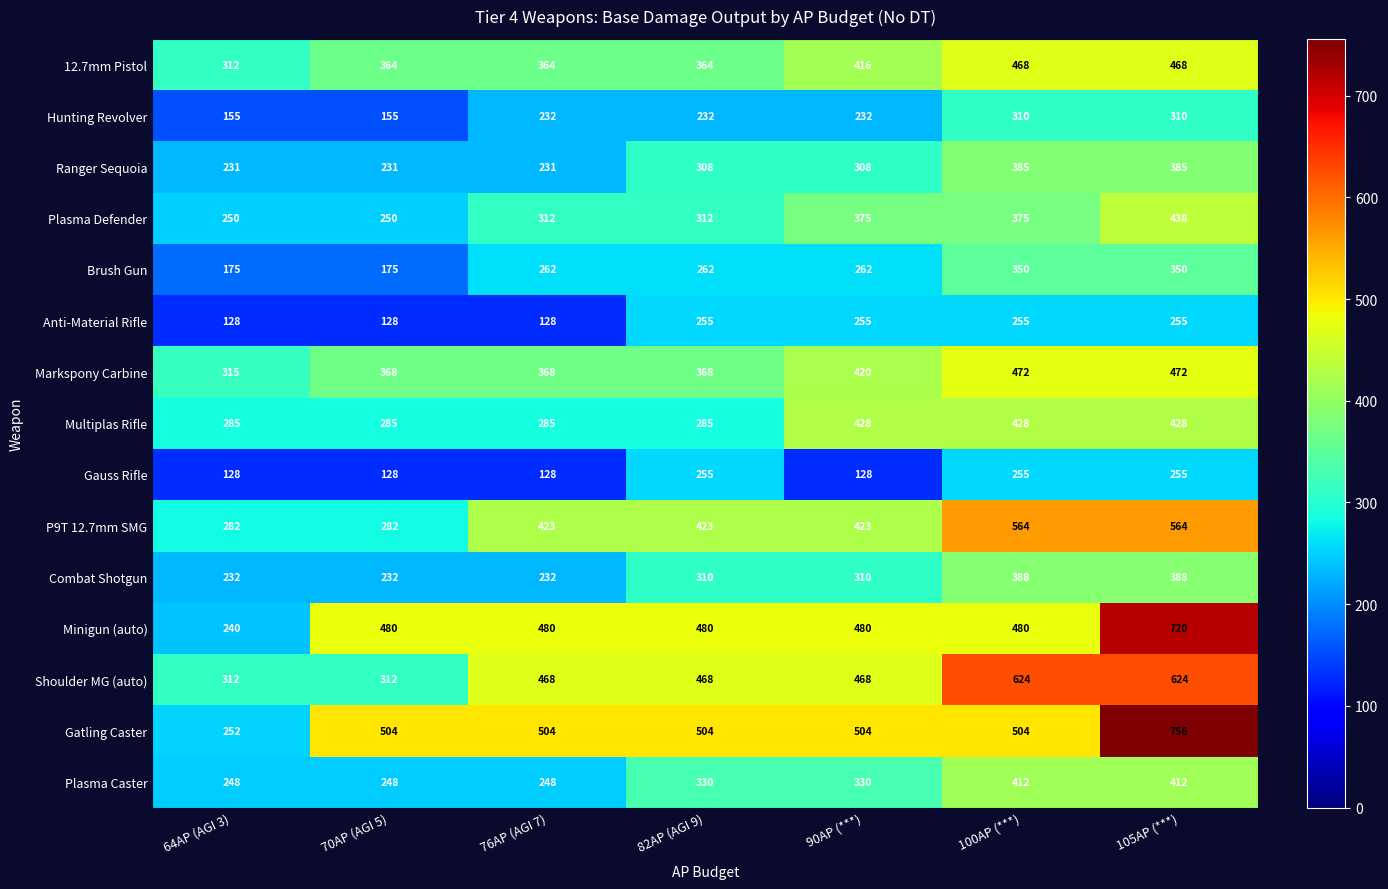

What is the difference between the maximum and minimum values in the Minigun (auto) series?

480